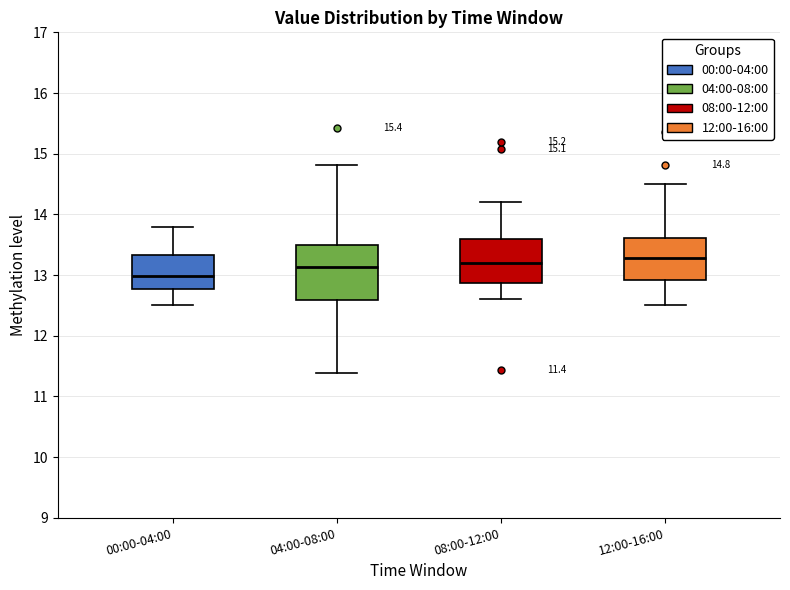

Which box is the tallest, from its lower edge to its upper edge?

04:00-08:00